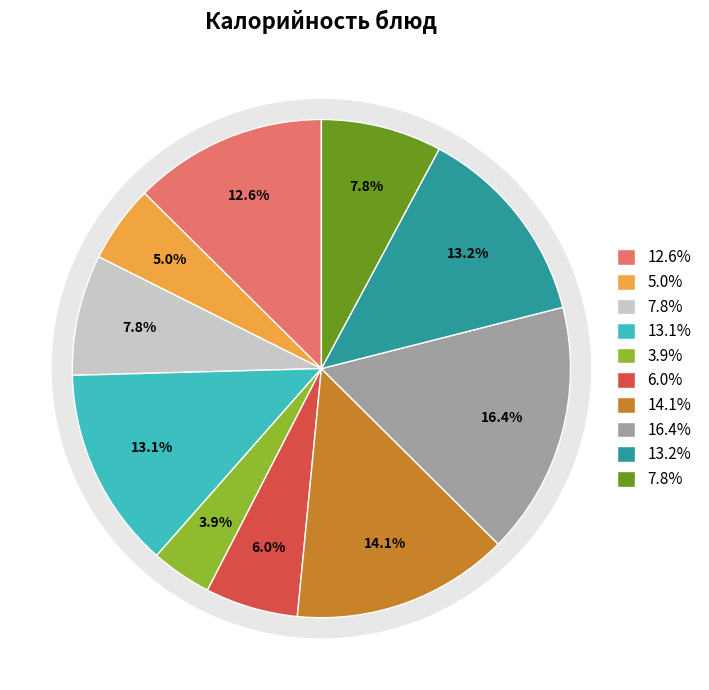

Is the sum of Щи из свежей капусты and Чай с сахаром greater than half?

No